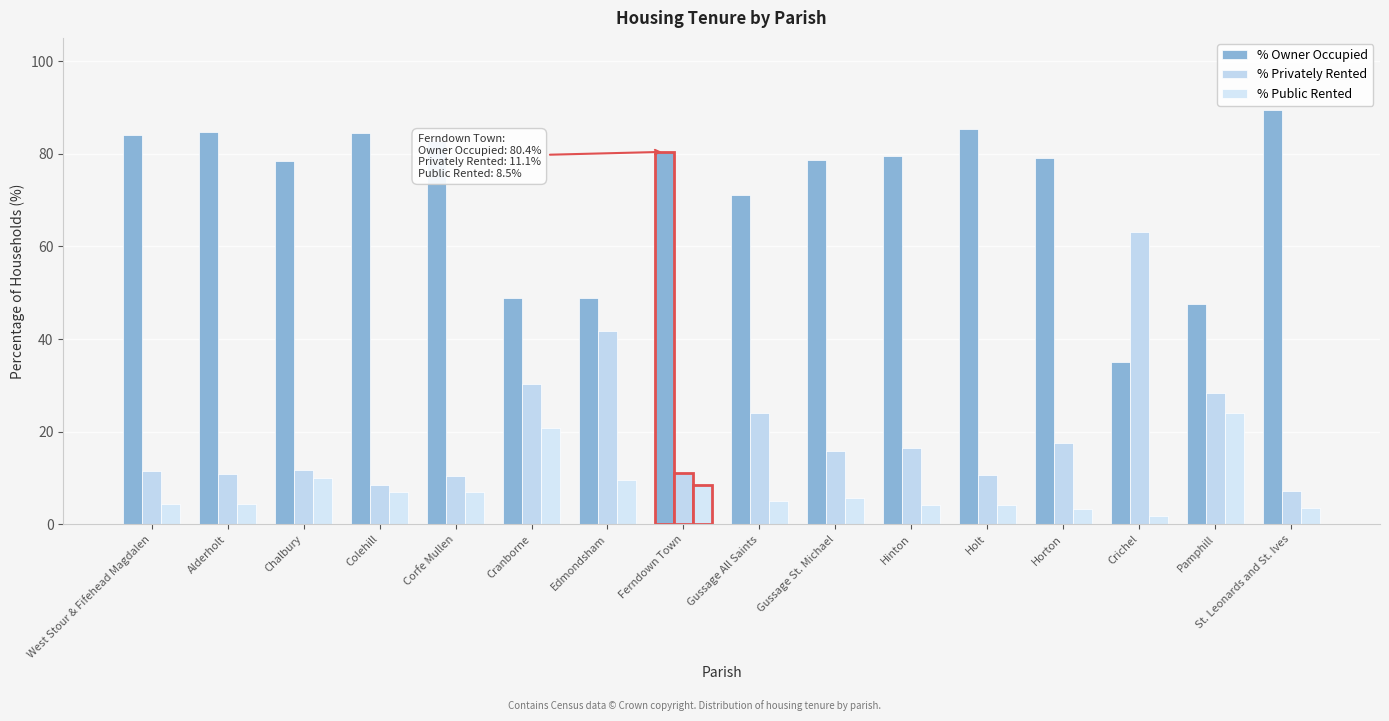

What is the lowest value of the % Privately Rented series?

7.2